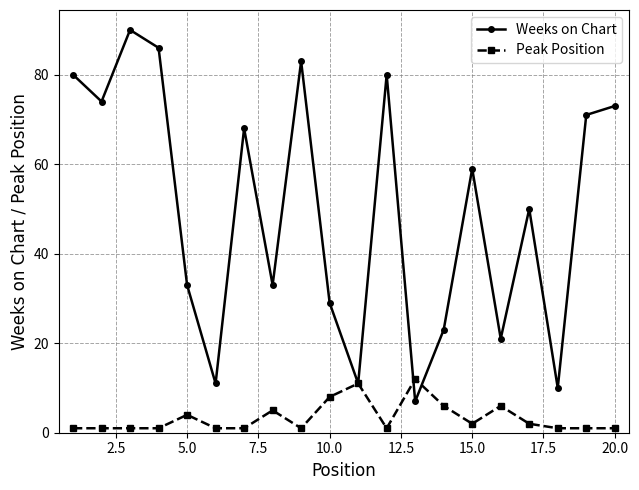

Rank the series by their average value, from highest to lowest.

Weeks on Chart, Peak Position